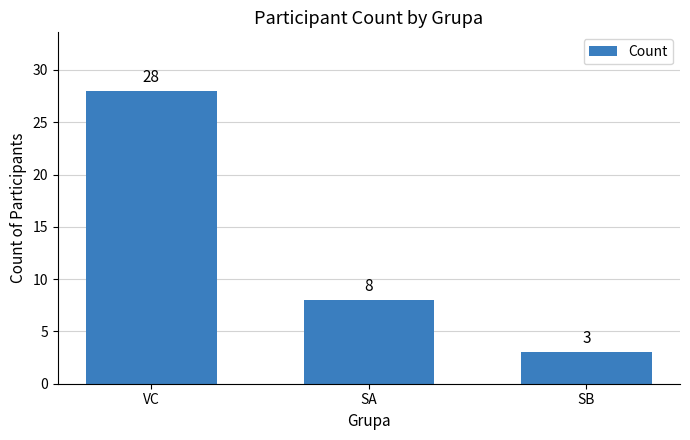

What is the approximate value at VC, to the nearest 10?

30